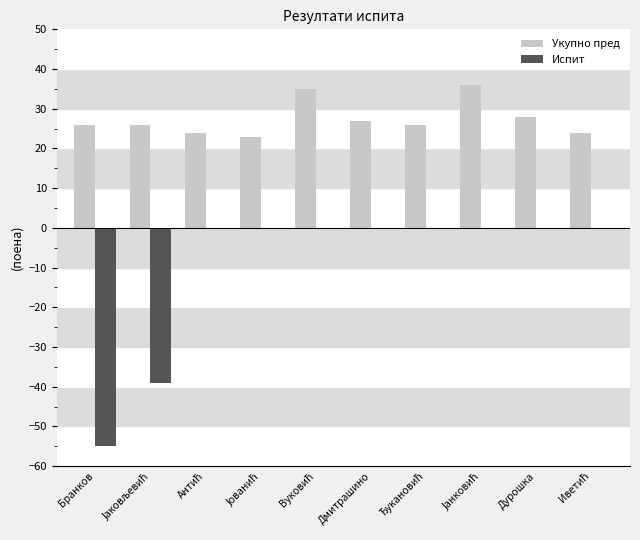

What is the sum of all Испит values?

-94